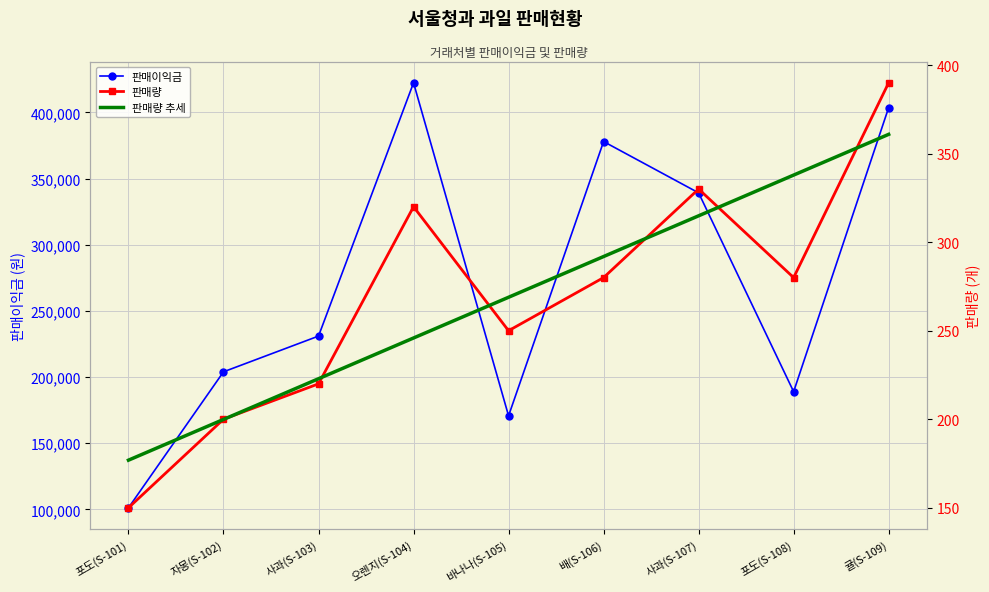

Which series has the largest range (max minus min)?

판매이익금